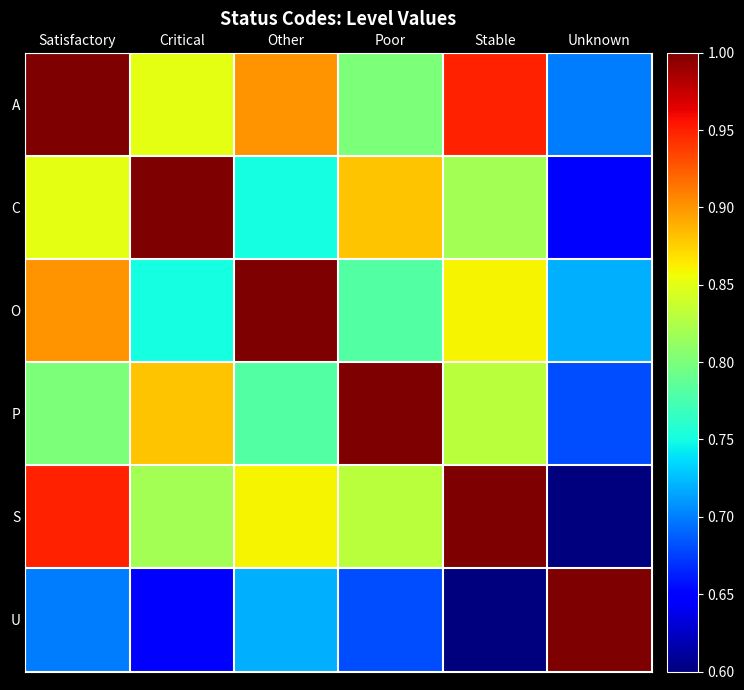

What is the total value across all series at Critical?

5.0